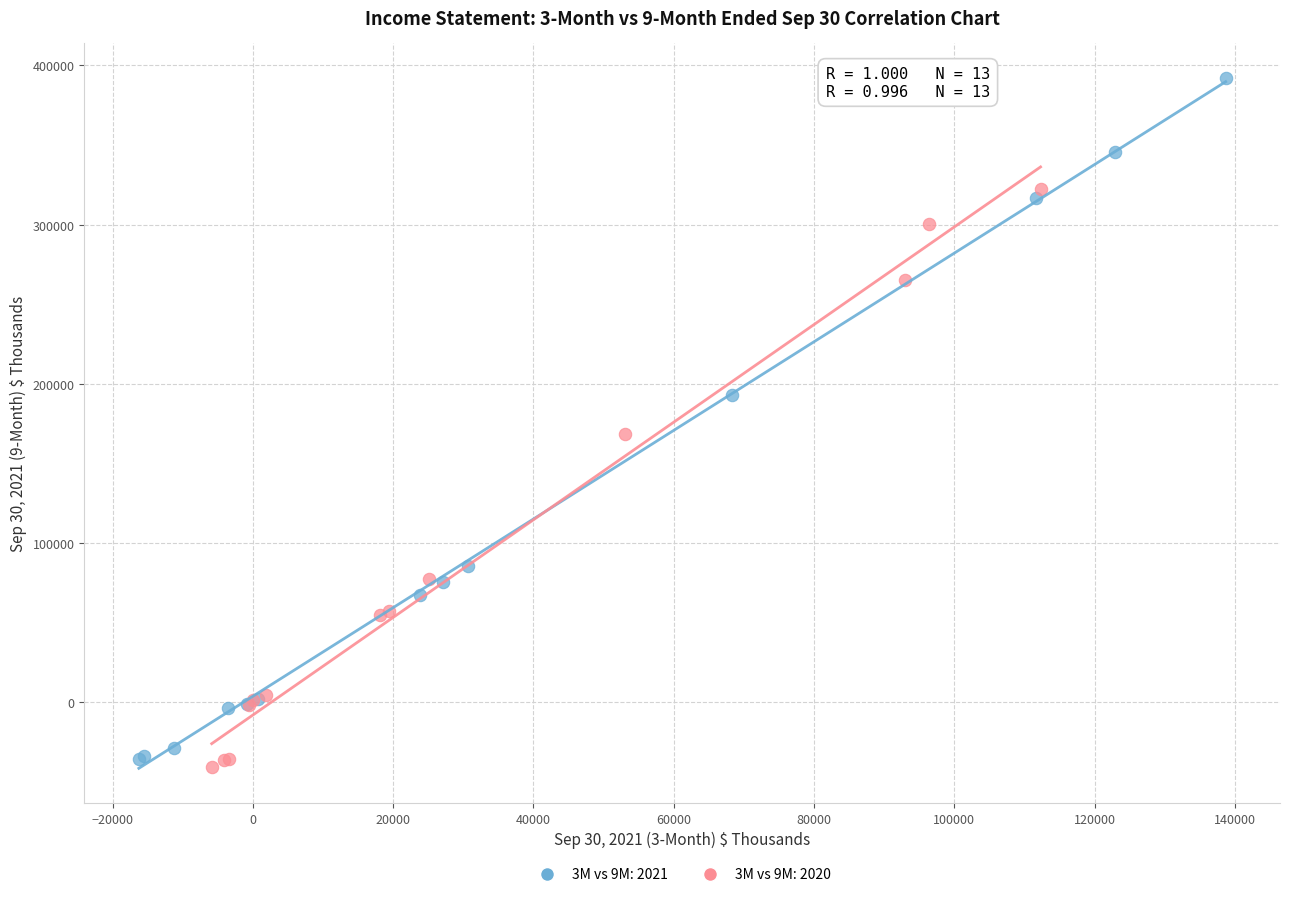

Which series reaches the maximum Y coordinate?

3M vs 9M: 2021